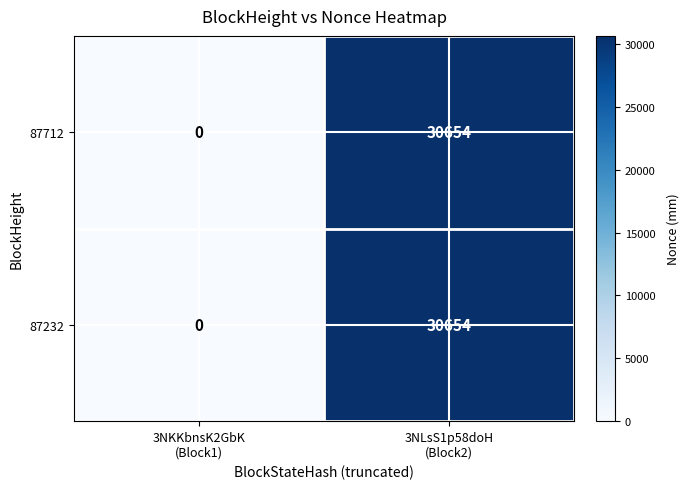

What is the difference between the maximum and minimum values in the 87712 series?

30654